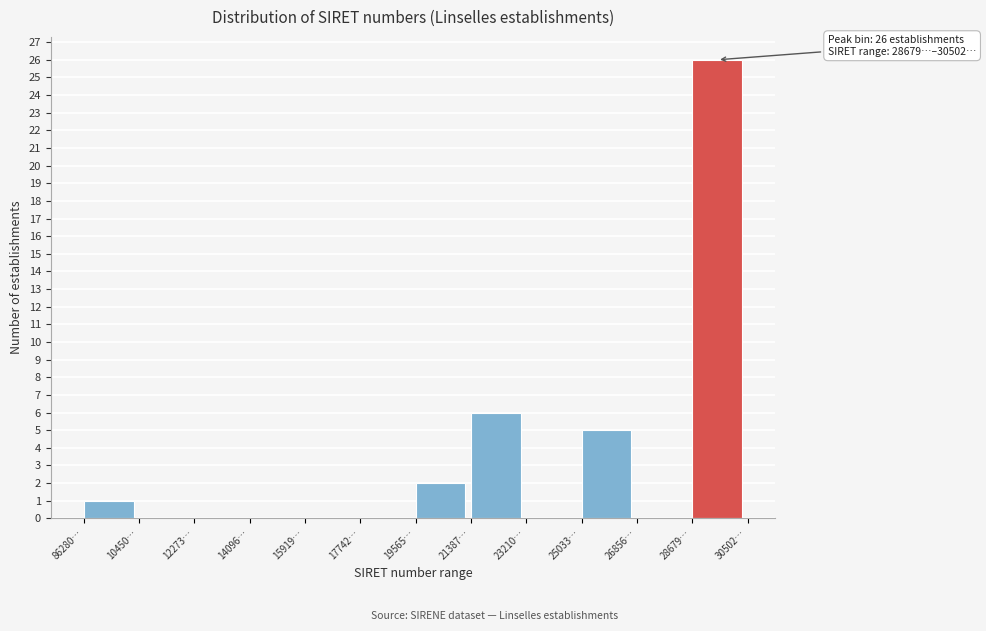

Reading right to left, extract all data points from this chart.

28679…=26	26856…=0	25033…=5	23210…=0	21387…=6	19565…=2	17742…=0	15919…=0	14096…=0	12273…=0	10450…=0	86280…=1